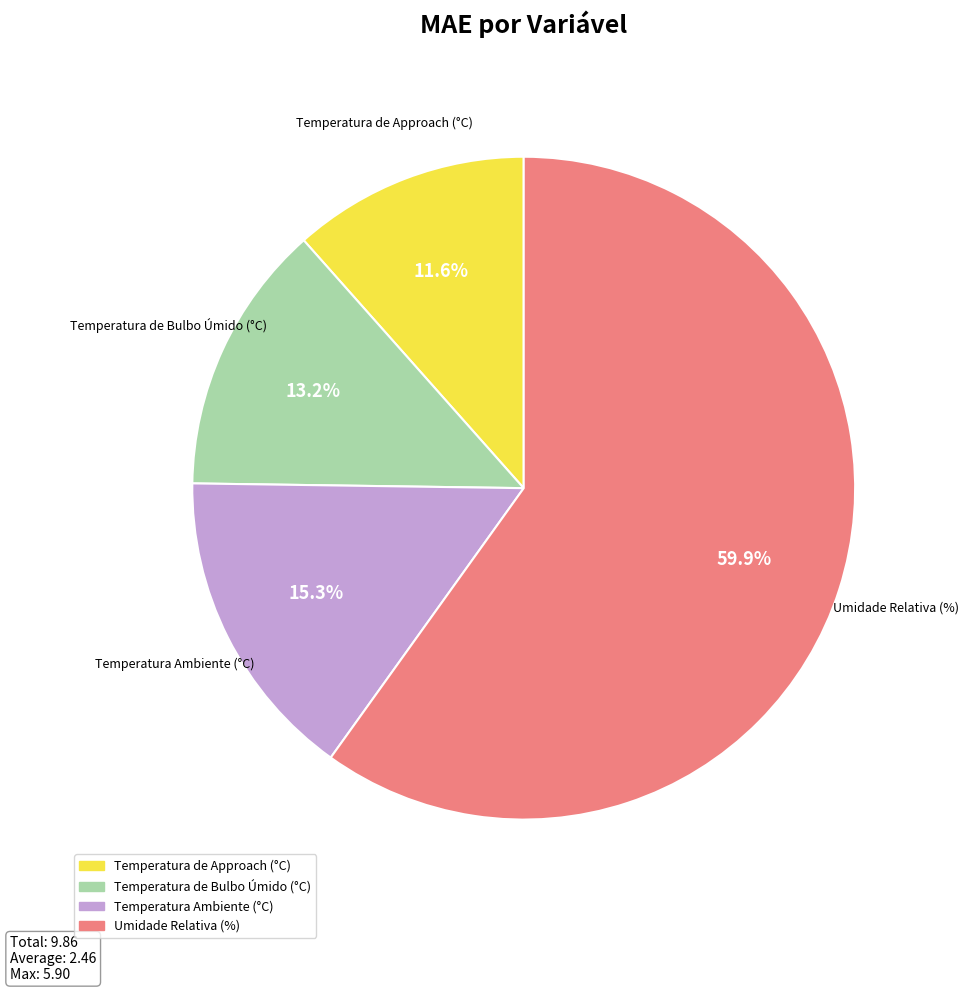

Count the number of slices in the pie.

4